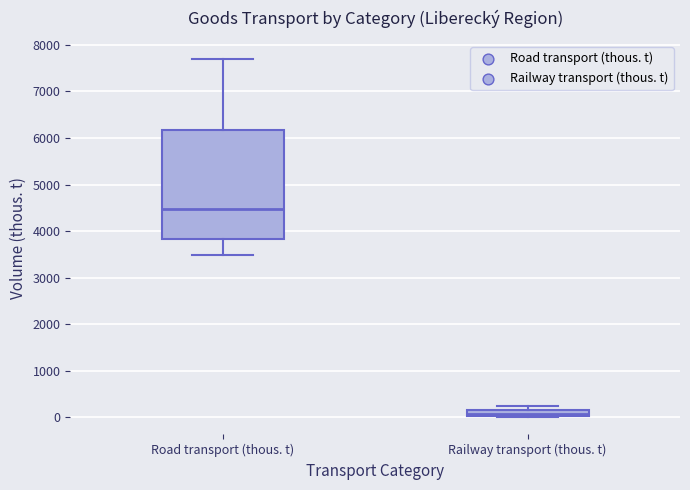

Comparing the boxes themselves (not the whiskers), which one is the tallest?

Road transport (thous. t)